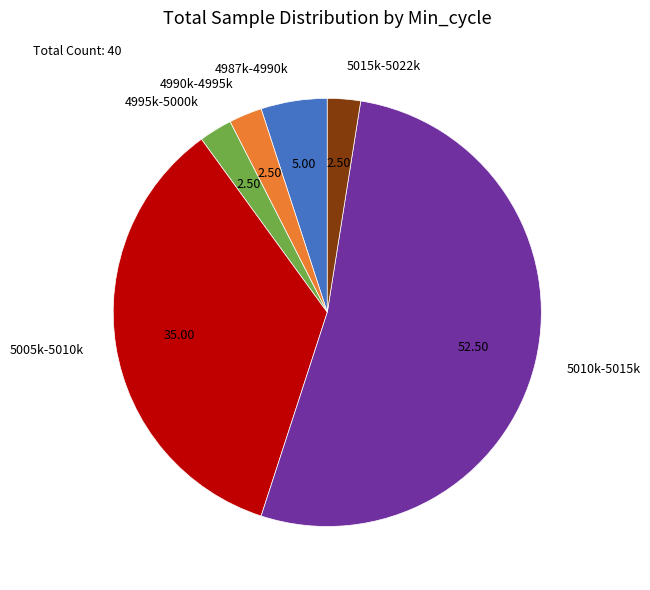

Do 4987k-4990k and 5015k-5022k together represent more than half of the pie?

No